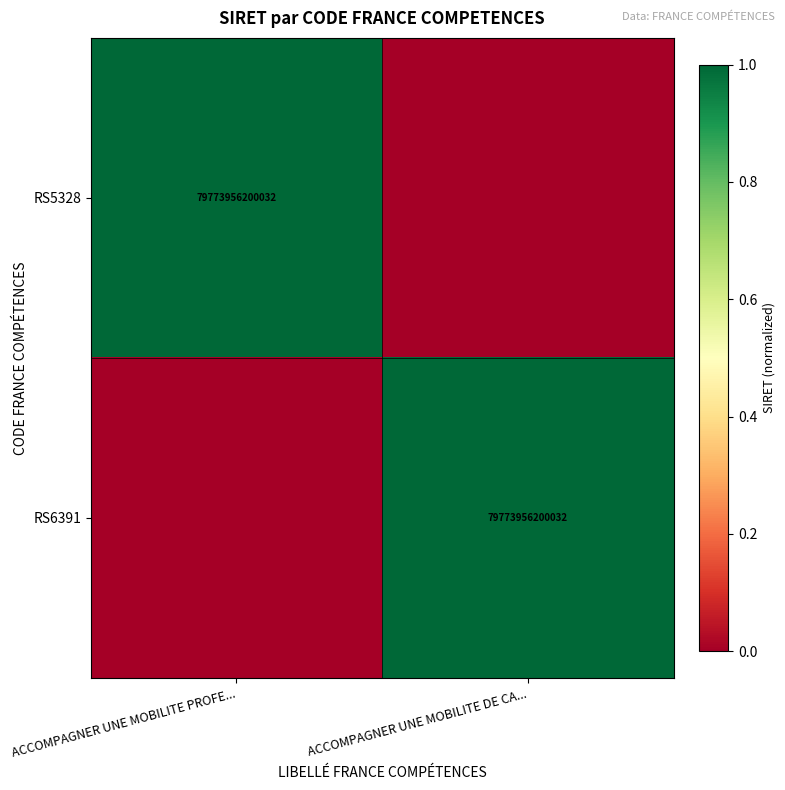

Is it true that RS5328 equals 130678678165001 at ACCOMPAGNER UNE MOBILITE PROFE...?

False